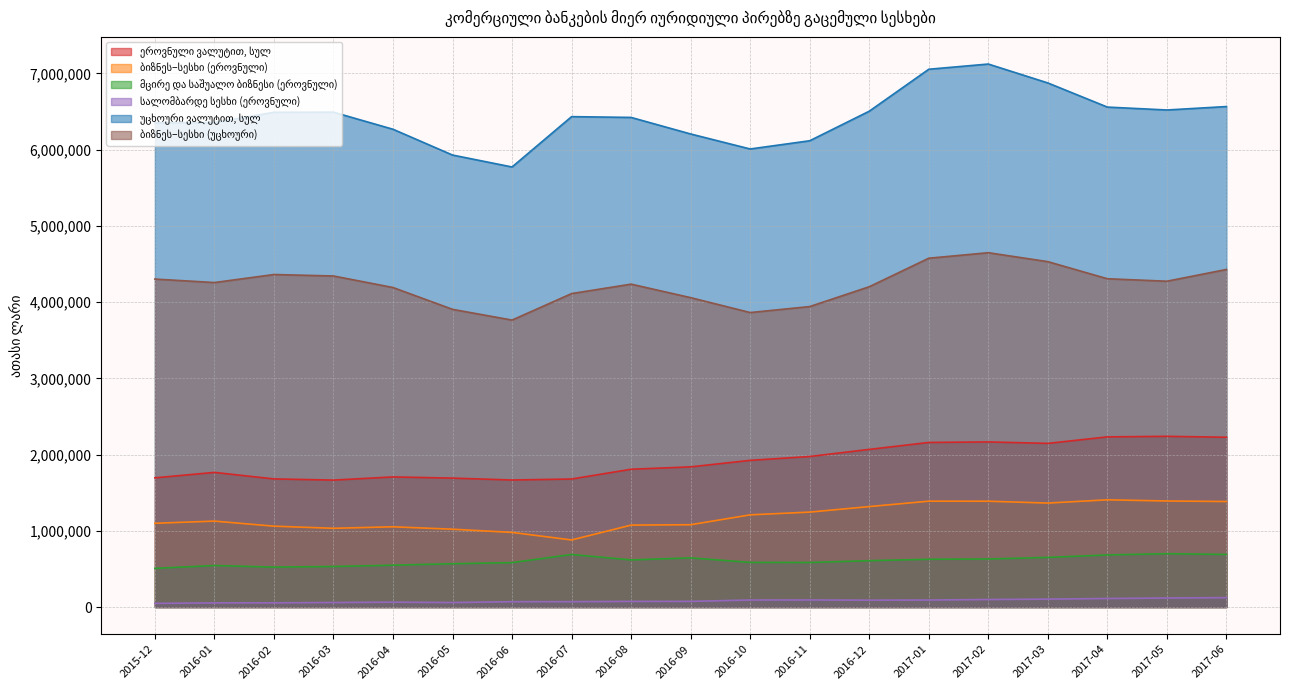

What is the sum of all ბიზნეს–სესხი (ეროვნული) values?

22503994